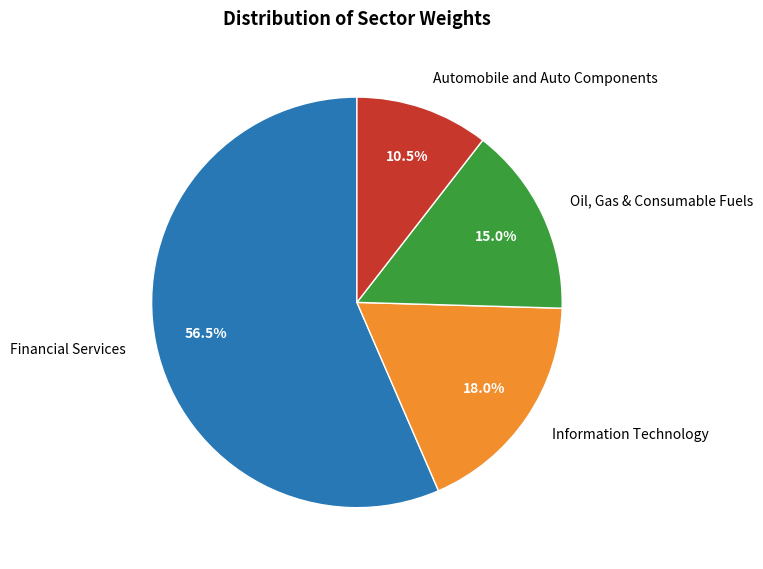

Do Oil, Gas & Consumable Fuels and Automobile and Auto Components together represent more than half of the pie?

No